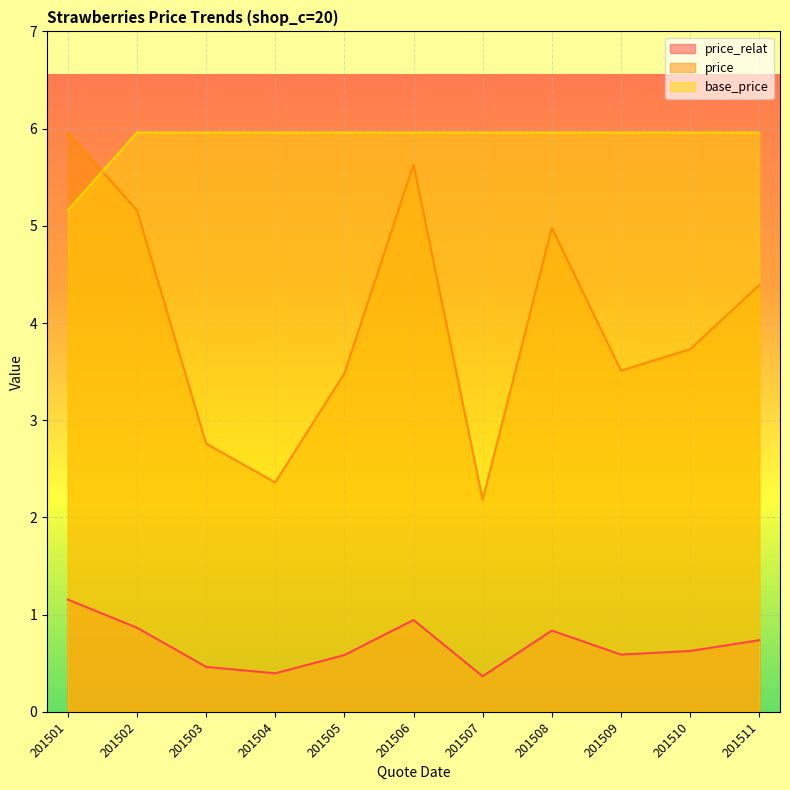

Which category has the lowest value across all series?

201507